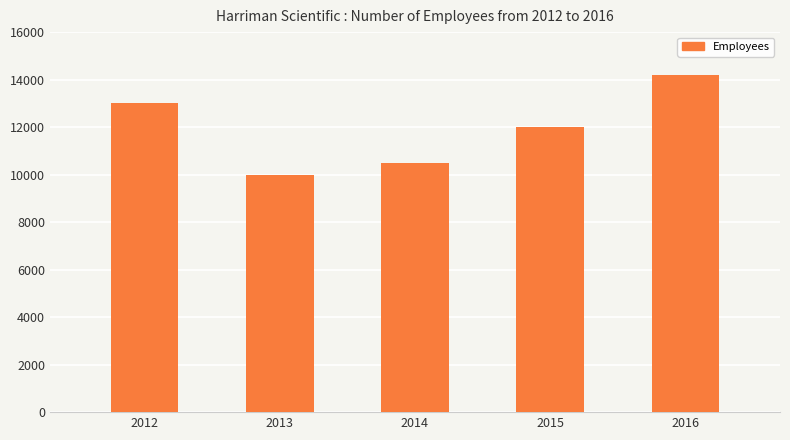

What is the greatest value displayed?

14200